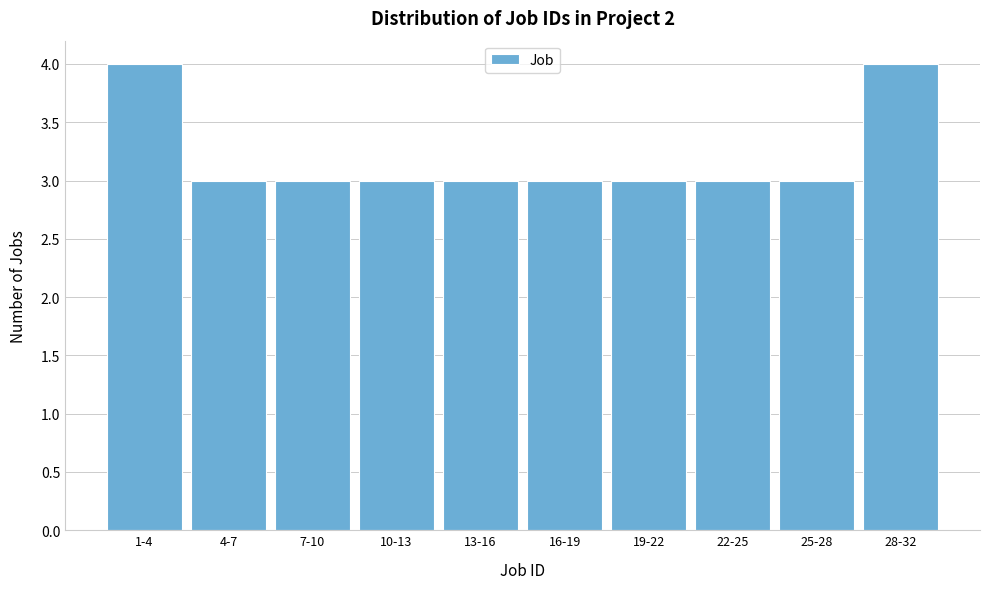

Reading left to right, list all the values displayed in this chart.

4	3	3	3	3	3	3	3	3	4